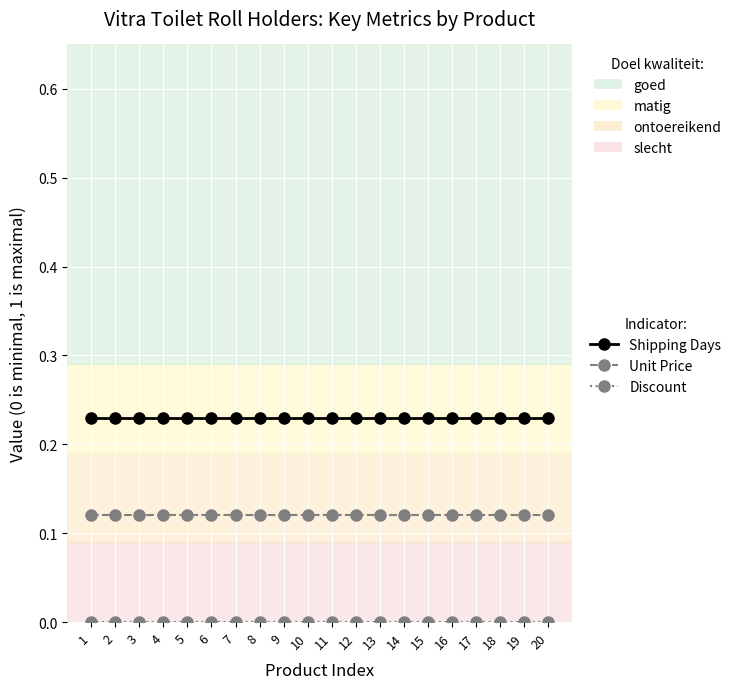

Does the chart display data point markers on the line(s)?

Yes